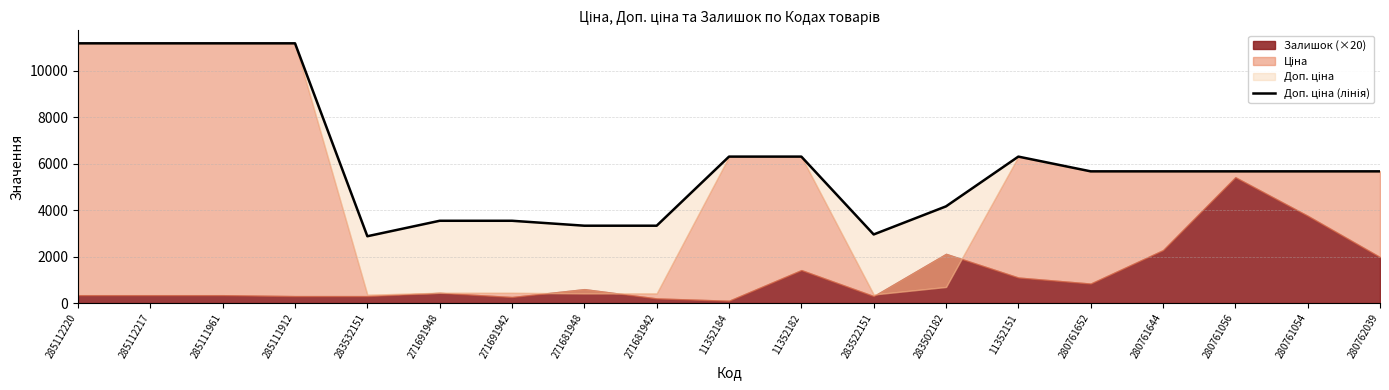

Between 271691948 and 280761644, which is larger?

280761644